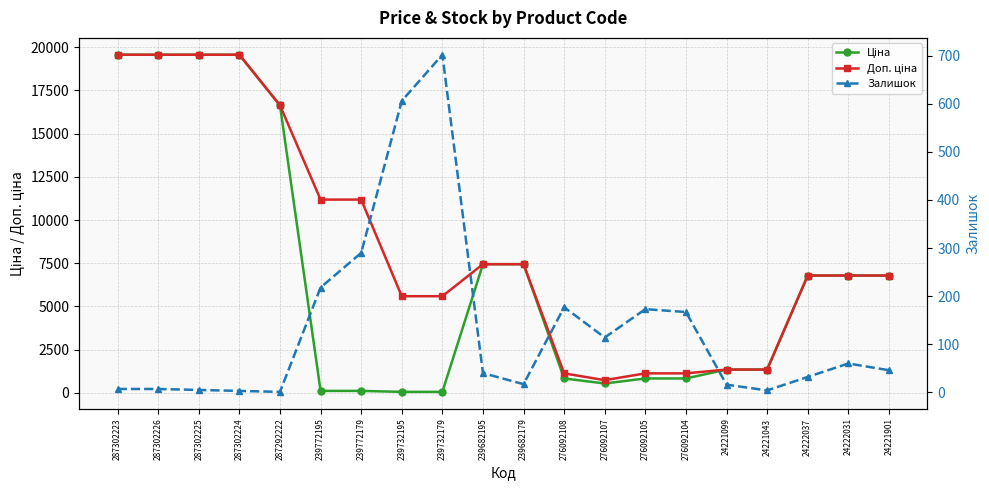

Which series has the widest spread of values?

Ціна